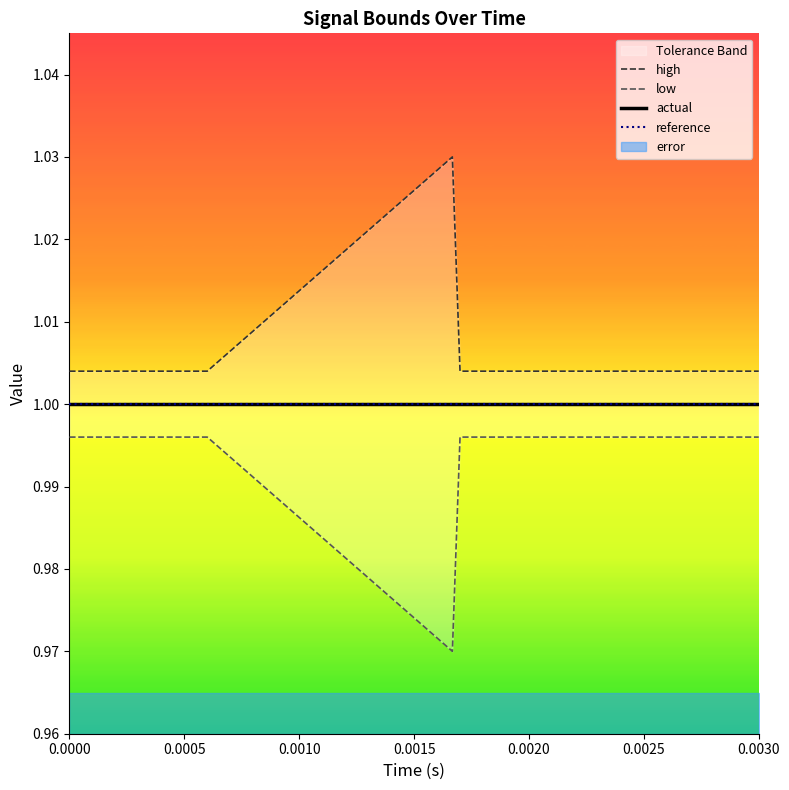

What is the sum of all actual values?

16.0